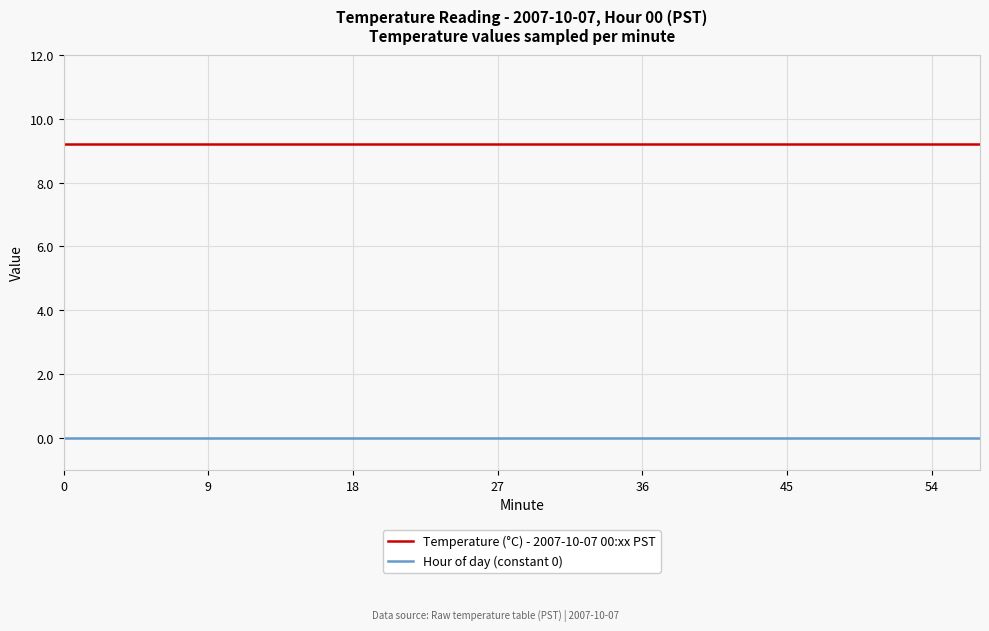

Reading right to left, list all the values displayed in this chart.

Temperature (°C) - 2007-10-07 00:xx PST: 9.2	9.2	9.2	9.2	9.2	9.2	9.2	9.2	9.2	9.2	9.2	9.2	9.2	9.2	9.2	9.2	9.2	9.2	9.2	9.2
Hour of day (constant 0): 0.0	0.0	0.0	0.0	0.0	0.0	0.0	0.0	0.0	0.0	0.0	0.0	0.0	0.0	0.0	0.0	0.0	0.0	0.0	0.0